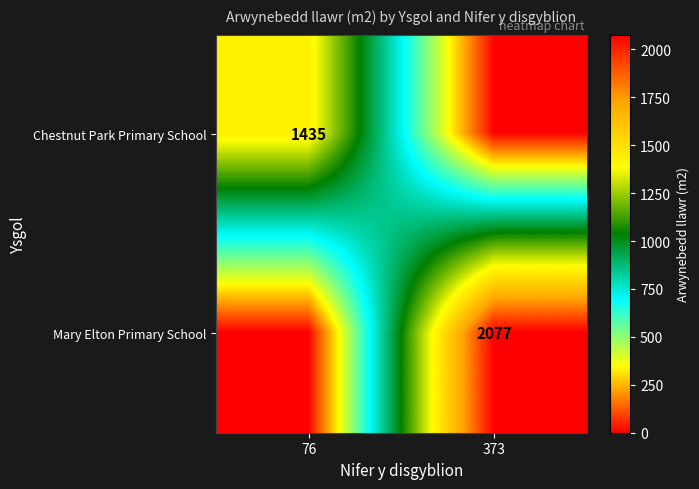

What is the total value across all series at 76?

1435